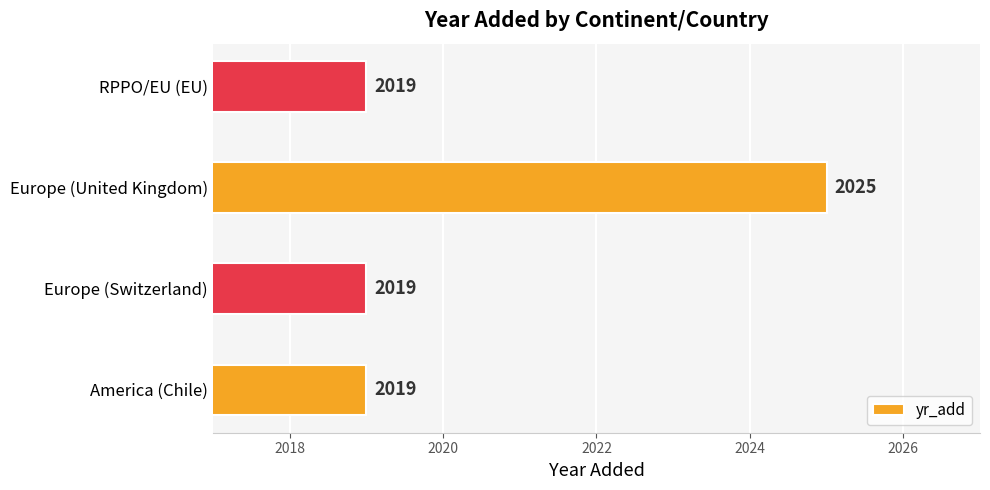

What is the ratio of the value at Europe (United Kingdom) to the value at RPPO/EU (EU)?

1.0